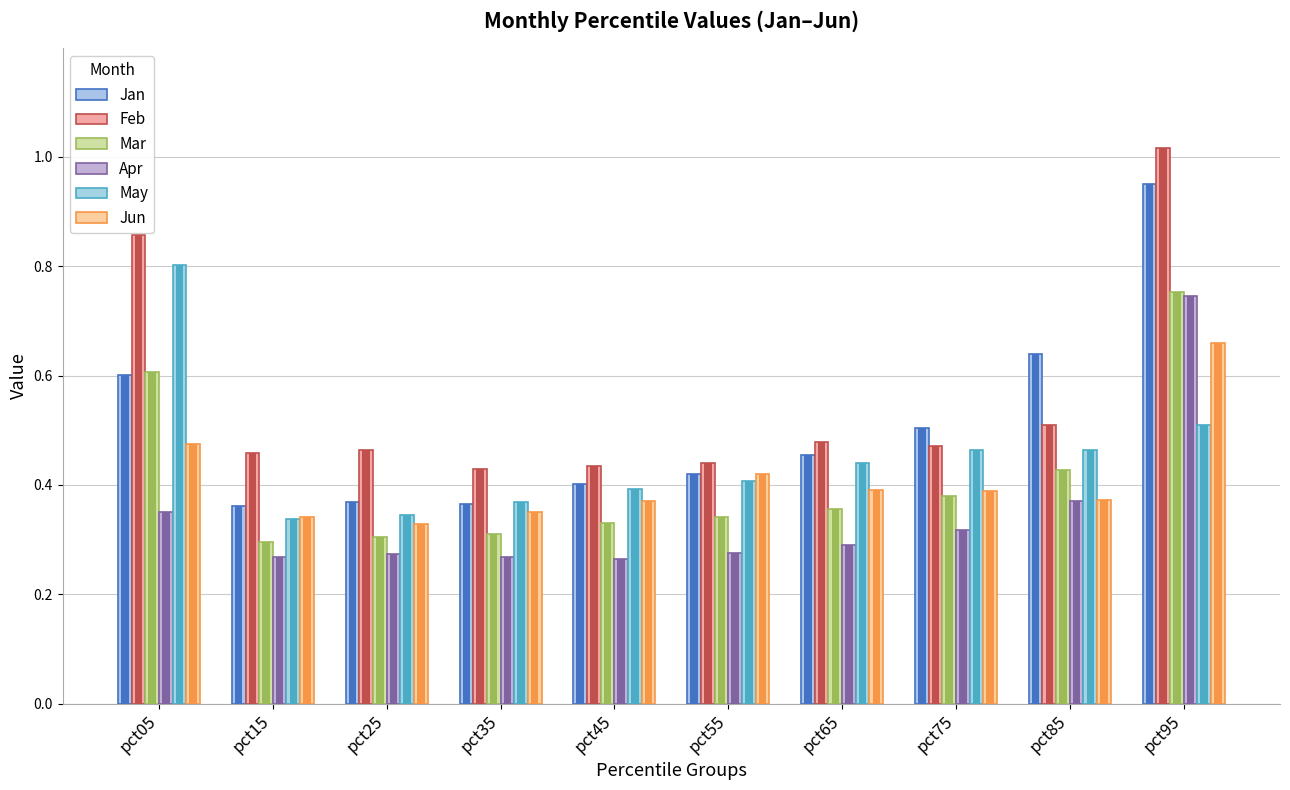

At pct15, list the series in order from largest to smallest.

Feb, Jan, Jun, May, Mar, Apr